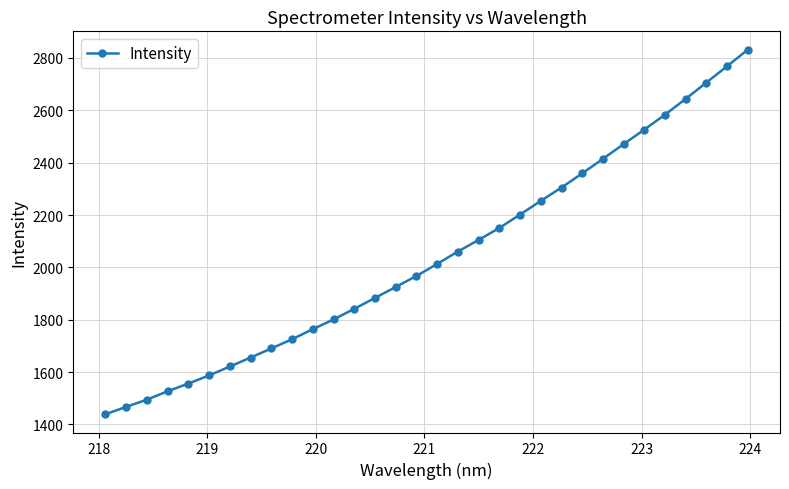

What is the value of the 3rd point from the left?

1494.8